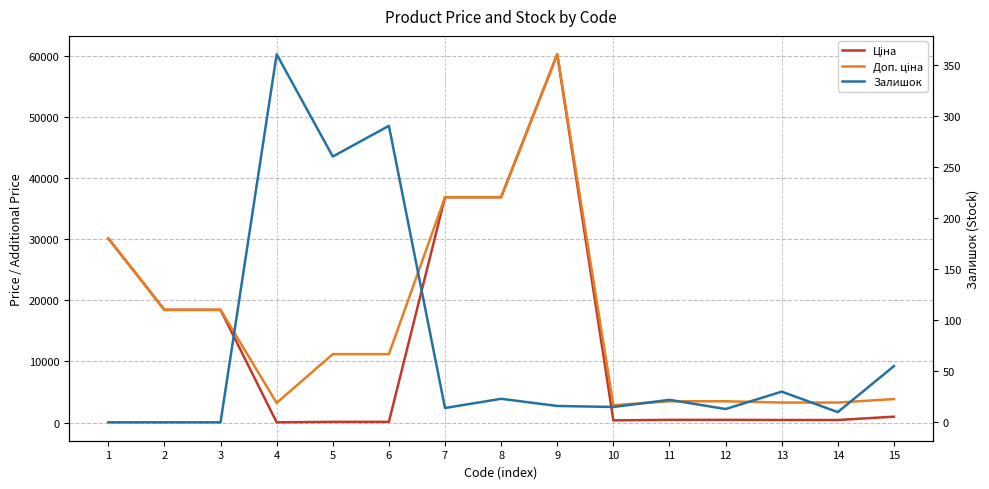

Which series has the largest range (max minus min)?

Ціна